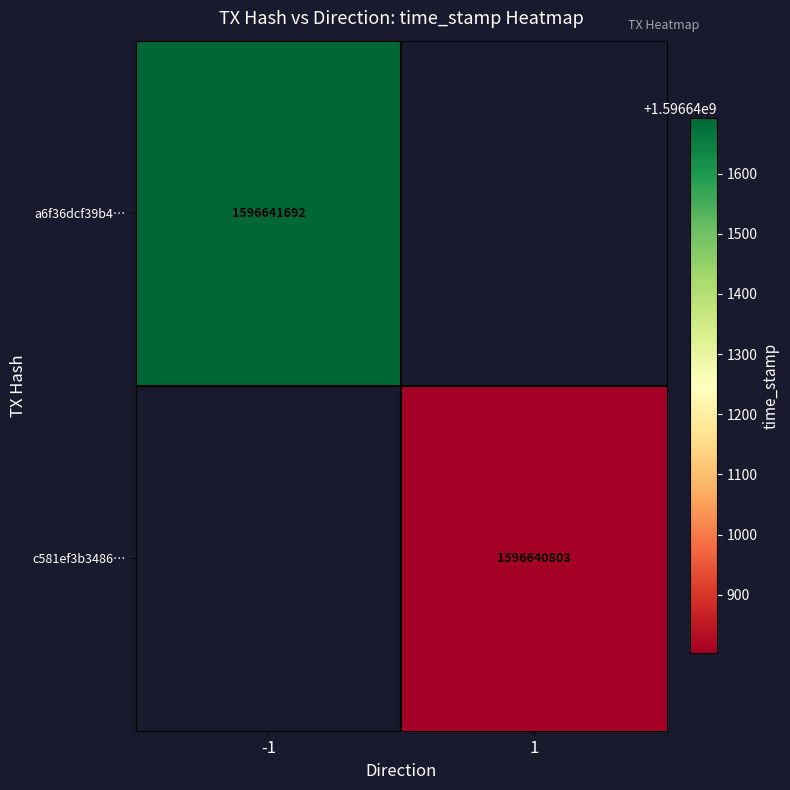

Reading right to left, extract all data points from this chart.

a6f36dcf39b4614fcae85b1aa710156f3dfb147: 1596641692	-1
c581ef3b3486c484e90fdff82e5fa5c0ee3a767: 1596640803	1